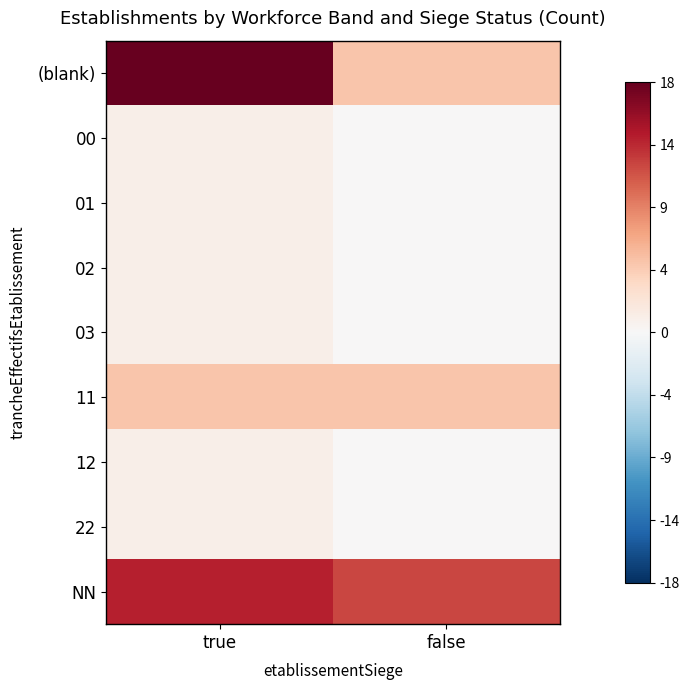

What is the spread (max minus min) of values at true?

17